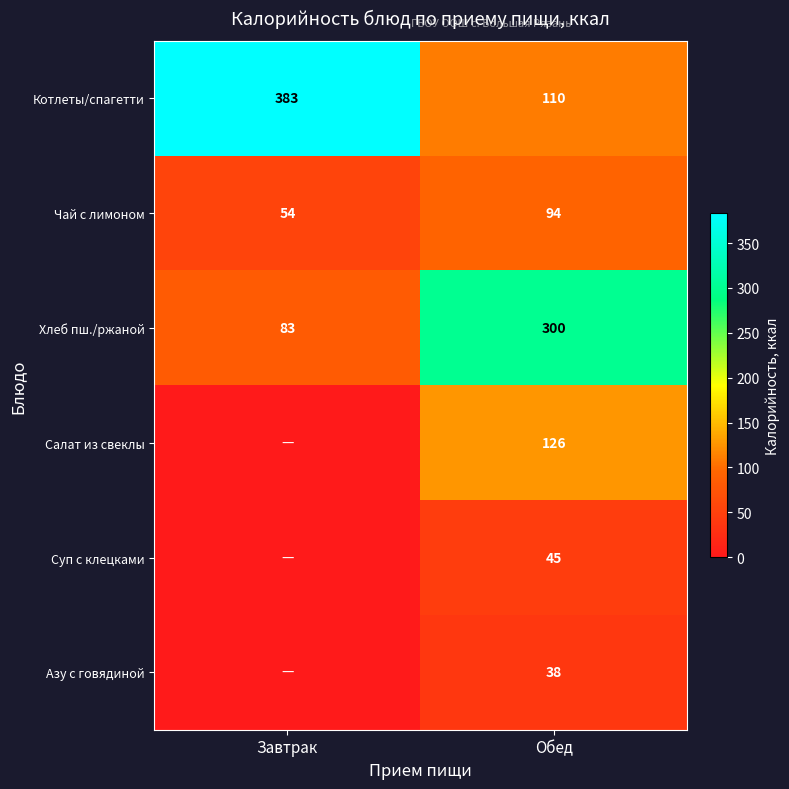

What is the total value across all series at Обед?

713